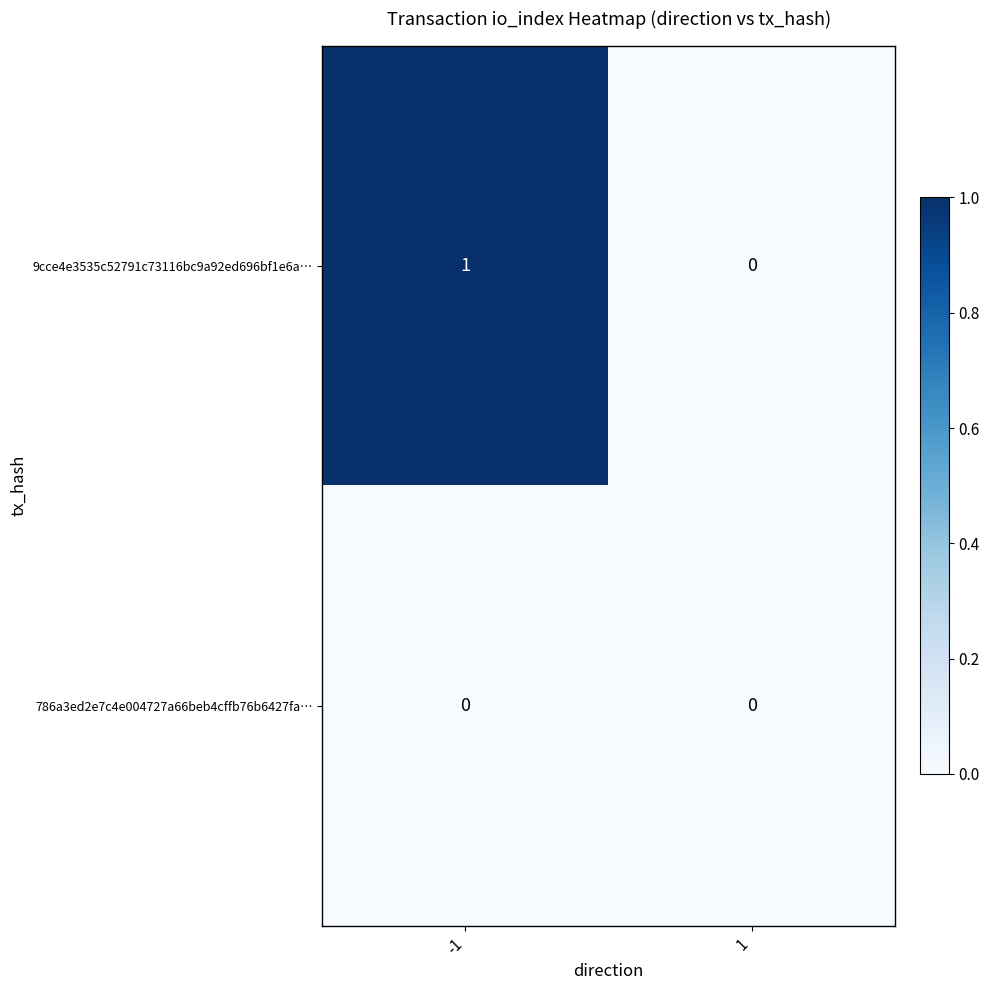

How many series are shown in this chart?

2